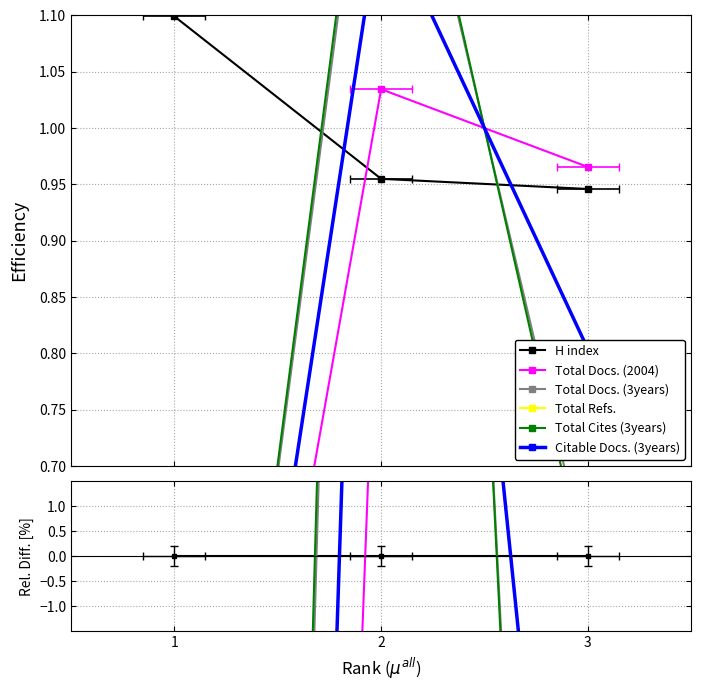

Is it true that Total Cites (3years) equals -133.3 at 1?

False